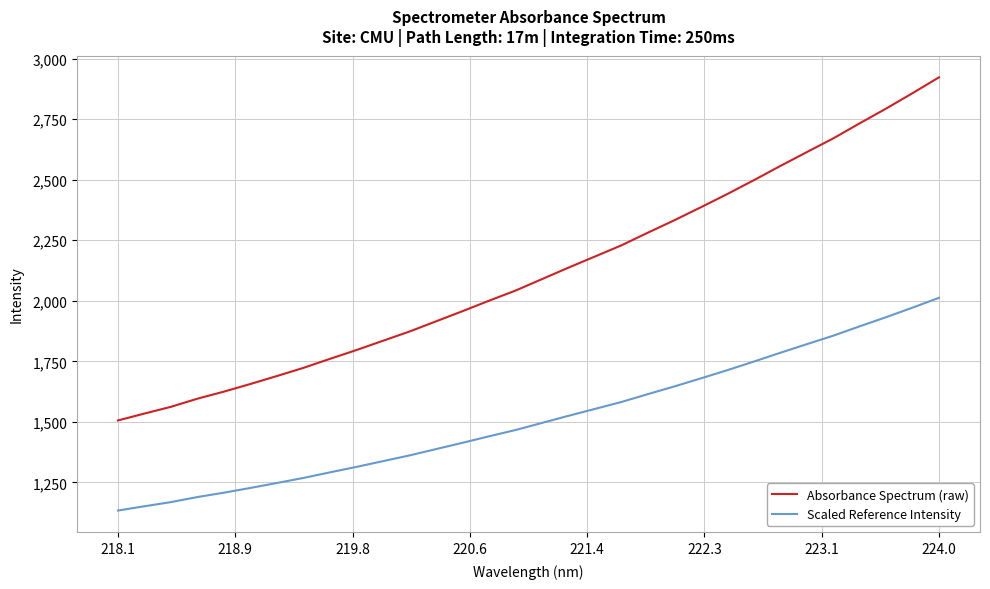

True or false: Absorbance Spectrum (raw) and Scaled Reference Intensity cross at least once.

False